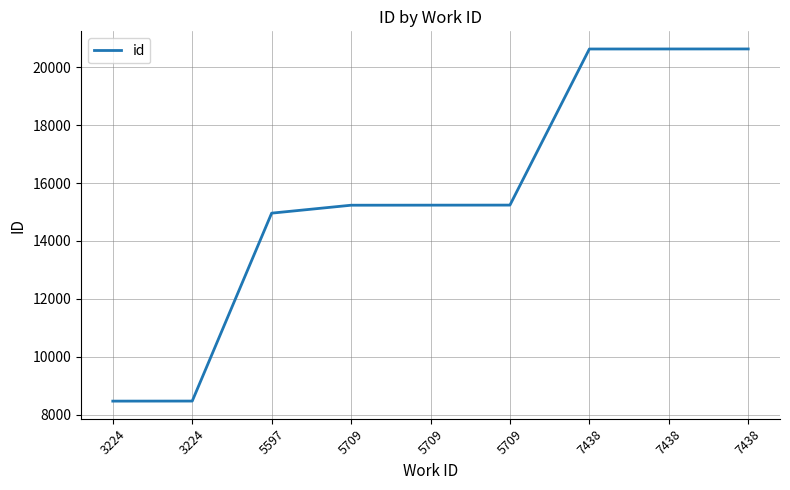

Does the chart have visible grid lines?

Yes